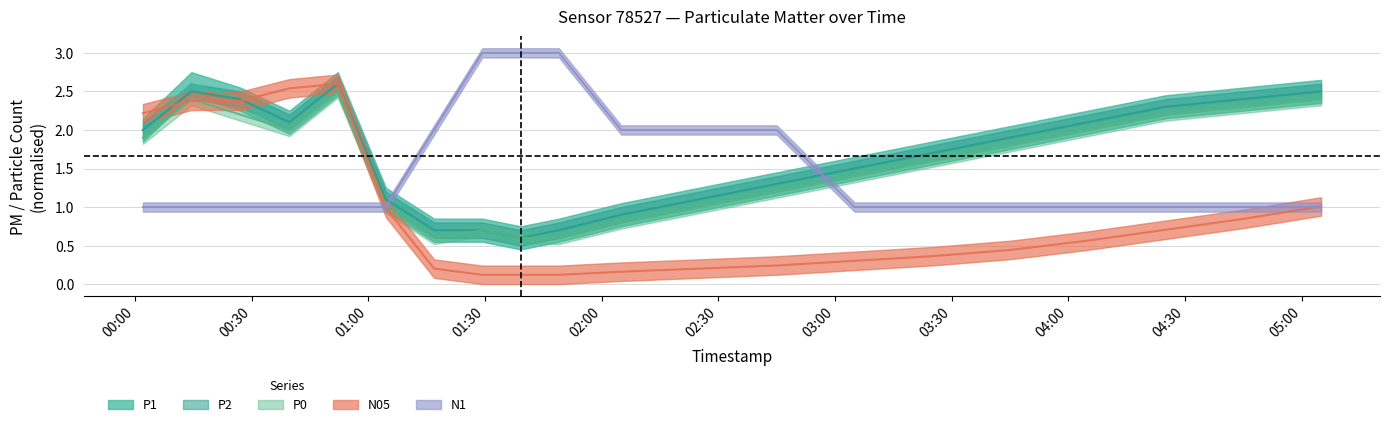

True or false: P2 and N1 intersect in this chart.

True